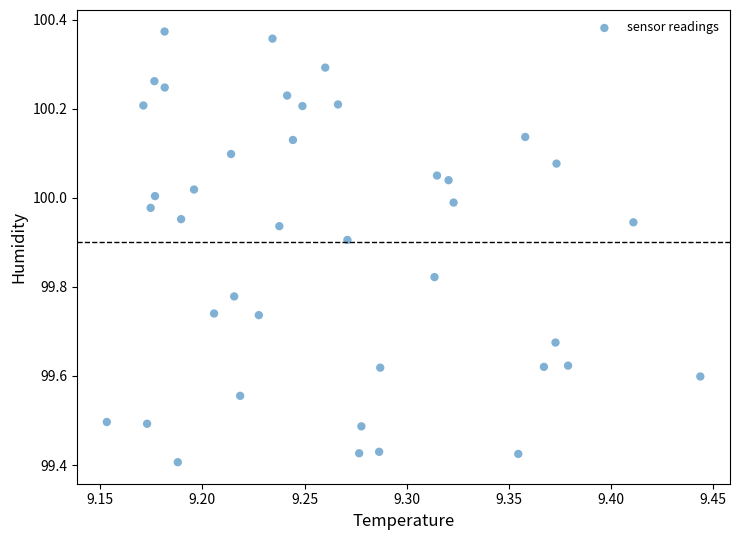

What is the range of X values (max minus min)?

0.3